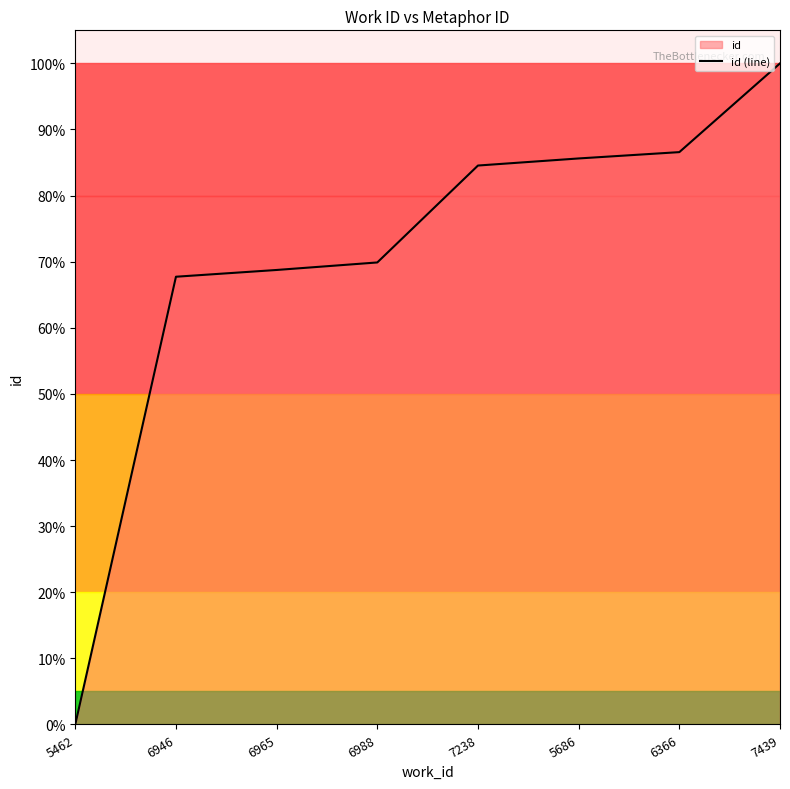

What is the sum of all values?

5.6